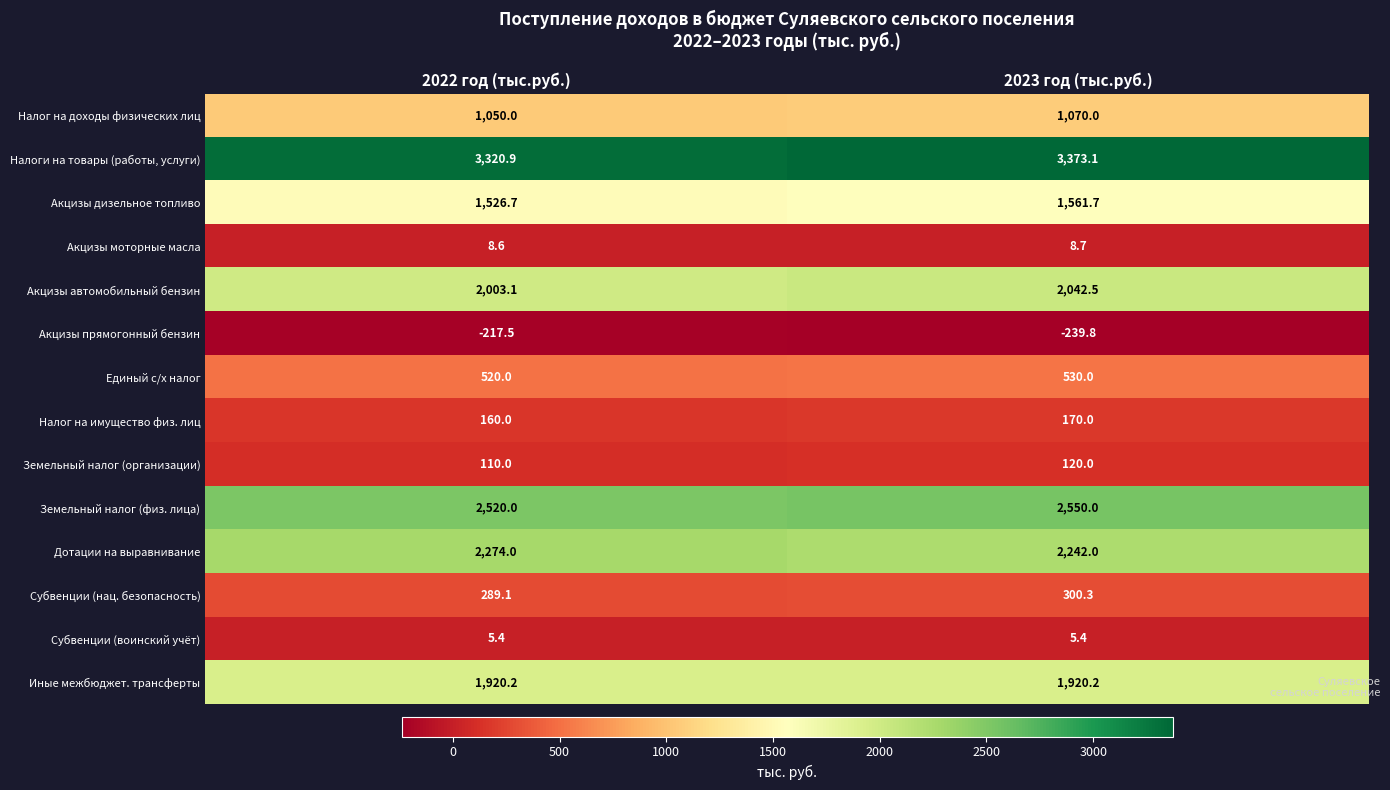

Which series has the widest spread of values?

Налоги на товары (работы, услуги)